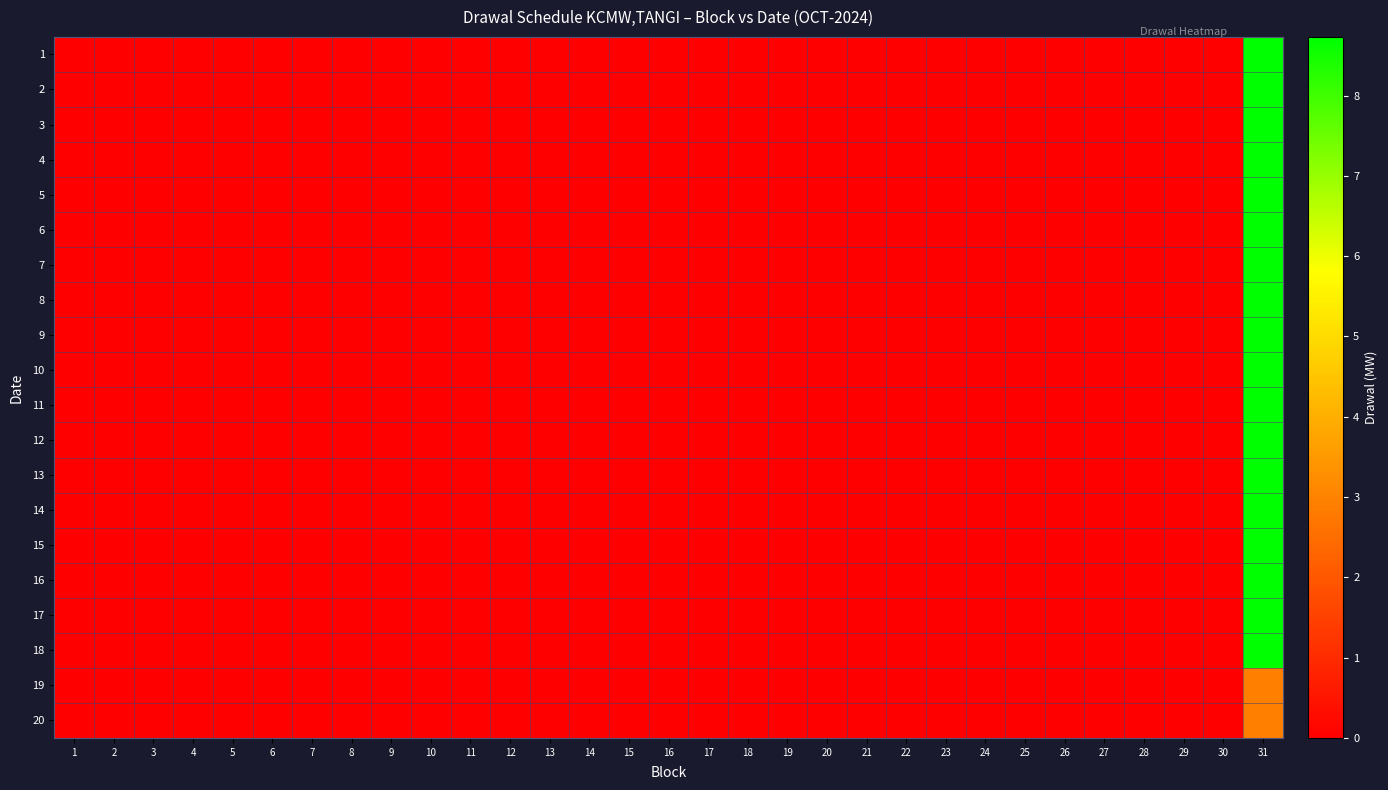

Reading right to left, extract all data points from this chart.

1: 31=8.7	30=0.0	29=0.0	28=0.0	27=0.0	26=0.0	25=0.0	24=0.0	23=0.0	22=0.0	21=0.0	20=0.0	19=0.0	18=0.0	17=0.0	16=0.0	15=0.0	14=0.0	13=0.0	12=0.0	11=0.0	10=0.0	9=0.0	8=0.0	7=0.0	6=0.0	5=0.0	4=0.0	3=0.0	2=0.0	1=0.0
2: 31=8.7	30=0.0	29=0.0	28=0.0	27=0.0	26=0.0	25=0.0	24=0.0	23=0.0	22=0.0	21=0.0	20=0.0	19=0.0	18=0.0	17=0.0	16=0.0	15=0.0	14=0.0	13=0.0	12=0.0	11=0.0	10=0.0	9=0.0	8=0.0	7=0.0	6=0.0	5=0.0	4=0.0	3=0.0	2=0.0	1=0.0
3: 31=8.7	30=0.0	29=0.0	28=0.0	27=0.0	26=0.0	25=0.0	24=0.0	23=0.0	22=0.0	21=0.0	20=0.0	19=0.0	18=0.0	17=0.0	16=0.0	15=0.0	14=0.0	13=0.0	12=0.0	11=0.0	10=0.0	9=0.0	8=0.0	7=0.0	6=0.0	5=0.0	4=0.0	3=0.0	2=0.0	1=0.0
4: 31=8.7	30=0.0	29=0.0	28=0.0	27=0.0	26=0.0	25=0.0	24=0.0	23=0.0	22=0.0	21=0.0	20=0.0	19=0.0	18=0.0	17=0.0	16=0.0	15=0.0	14=0.0	13=0.0	12=0.0	11=0.0	10=0.0	9=0.0	8=0.0	7=0.0	6=0.0	5=0.0	4=0.0	3=0.0	2=0.0	1=0.0
5: 31=8.7	30=0.0	29=0.0	28=0.0	27=0.0	26=0.0	25=0.0	24=0.0	23=0.0	22=0.0	21=0.0	20=0.0	19=0.0	18=0.0	17=0.0	16=0.0	15=0.0	14=0.0	13=0.0	12=0.0	11=0.0	10=0.0	9=0.0	8=0.0	7=0.0	6=0.0	5=0.0	4=0.0	3=0.0	2=0.0	1=0.0
6: 31=8.7	30=0.0	29=0.0	28=0.0	27=0.0	26=0.0	25=0.0	24=0.0	23=0.0	22=0.0	21=0.0	20=0.0	19=0.0	18=0.0	17=0.0	16=0.0	15=0.0	14=0.0	13=0.0	12=0.0	11=0.0	10=0.0	9=0.0	8=0.0	7=0.0	6=0.0	5=0.0	4=0.0	3=0.0	2=0.0	1=0.0
7: 31=8.7	30=0.0	29=0.0	28=0.0	27=0.0	26=0.0	25=0.0	24=0.0	23=0.0	22=0.0	21=0.0	20=0.0	19=0.0	18=0.0	17=0.0	16=0.0	15=0.0	14=0.0	13=0.0	12=0.0	11=0.0	10=0.0	9=0.0	8=0.0	7=0.0	6=0.0	5=0.0	4=0.0	3=0.0	2=0.0	1=0.0
8: 31=8.7	30=0.0	29=0.0	28=0.0	27=0.0	26=0.0	25=0.0	24=0.0	23=0.0	22=0.0	21=0.0	20=0.0	19=0.0	18=0.0	17=0.0	16=0.0	15=0.0	14=0.0	13=0.0	12=0.0	11=0.0	10=0.0	9=0.0	8=0.0	7=0.0	6=0.0	5=0.0	4=0.0	3=0.0	2=0.0	1=0.0
9: 31=8.7	30=0.0	29=0.0	28=0.0	27=0.0	26=0.0	25=0.0	24=0.0	23=0.0	22=0.0	21=0.0	20=0.0	19=0.0	18=0.0	17=0.0	16=0.0	15=0.0	14=0.0	13=0.0	12=0.0	11=0.0	10=0.0	9=0.0	8=0.0	7=0.0	6=0.0	5=0.0	4=0.0	3=0.0	2=0.0	1=0.0
10: 31=8.7	30=0.0	29=0.0	28=0.0	27=0.0	26=0.0	25=0.0	24=0.0	23=0.0	22=0.0	21=0.0	20=0.0	19=0.0	18=0.0	17=0.0	16=0.0	15=0.0	14=0.0	13=0.0	12=0.0	11=0.0	10=0.0	9=0.0	8=0.0	7=0.0	6=0.0	5=0.0	4=0.0	3=0.0	2=0.0	1=0.0
11: 31=8.7	30=0.0	29=0.0	28=0.0	27=0.0	26=0.0	25=0.0	24=0.0	23=0.0	22=0.0	21=0.0	20=0.0	19=0.0	18=0.0	17=0.0	16=0.0	15=0.0	14=0.0	13=0.0	12=0.0	11=0.0	10=0.0	9=0.0	8=0.0	7=0.0	6=0.0	5=0.0	4=0.0	3=0.0	2=0.0	1=0.0
12: 31=8.7	30=0.0	29=0.0	28=0.0	27=0.0	26=0.0	25=0.0	24=0.0	23=0.0	22=0.0	21=0.0	20=0.0	19=0.0	18=0.0	17=0.0	16=0.0	15=0.0	14=0.0	13=0.0	12=0.0	11=0.0	10=0.0	9=0.0	8=0.0	7=0.0	6=0.0	5=0.0	4=0.0	3=0.0	2=0.0	1=0.0
13: 31=8.7	30=0.0	29=0.0	28=0.0	27=0.0	26=0.0	25=0.0	24=0.0	23=0.0	22=0.0	21=0.0	20=0.0	19=0.0	18=0.0	17=0.0	16=0.0	15=0.0	14=0.0	13=0.0	12=0.0	11=0.0	10=0.0	9=0.0	8=0.0	7=0.0	6=0.0	5=0.0	4=0.0	3=0.0	2=0.0	1=0.0
14: 31=8.7	30=0.0	29=0.0	28=0.0	27=0.0	26=0.0	25=0.0	24=0.0	23=0.0	22=0.0	21=0.0	20=0.0	19=0.0	18=0.0	17=0.0	16=0.0	15=0.0	14=0.0	13=0.0	12=0.0	11=0.0	10=0.0	9=0.0	8=0.0	7=0.0	6=0.0	5=0.0	4=0.0	3=0.0	2=0.0	1=0.0
15: 31=8.7	30=0.0	29=0.0	28=0.0	27=0.0	26=0.0	25=0.0	24=0.0	23=0.0	22=0.0	21=0.0	20=0.0	19=0.0	18=0.0	17=0.0	16=0.0	15=0.0	14=0.0	13=0.0	12=0.0	11=0.0	10=0.0	9=0.0	8=0.0	7=0.0	6=0.0	5=0.0	4=0.0	3=0.0	2=0.0	1=0.0
16: 31=8.7	30=0.0	29=0.0	28=0.0	27=0.0	26=0.0	25=0.0	24=0.0	23=0.0	22=0.0	21=0.0	20=0.0	19=0.0	18=0.0	17=0.0	16=0.0	15=0.0	14=0.0	13=0.0	12=0.0	11=0.0	10=0.0	9=0.0	8=0.0	7=0.0	6=0.0	5=0.0	4=0.0	3=0.0	2=0.0	1=0.0
17: 31=8.7	30=0.0	29=0.0	28=0.0	27=0.0	26=0.0	25=0.0	24=0.0	23=0.0	22=0.0	21=0.0	20=0.0	19=0.0	18=0.0	17=0.0	16=0.0	15=0.0	14=0.0	13=0.0	12=0.0	11=0.0	10=0.0	9=0.0	8=0.0	7=0.0	6=0.0	5=0.0	4=0.0	3=0.0	2=0.0	1=0.0
18: 31=8.7	30=0.0	29=0.0	28=0.0	27=0.0	26=0.0	25=0.0	24=0.0	23=0.0	22=0.0	21=0.0	20=0.0	19=0.0	18=0.0	17=0.0	16=0.0	15=0.0	14=0.0	13=0.0	12=0.0	11=0.0	10=0.0	9=0.0	8=0.0	7=0.0	6=0.0	5=0.0	4=0.0	3=0.0	2=0.0	1=0.0
19: 31=2.9	30=0.0	29=0.0	28=0.0	27=0.0	26=0.0	25=0.0	24=0.0	23=0.0	22=0.0	21=0.0	20=0.0	19=0.0	18=0.0	17=0.0	16=0.0	15=0.0	14=0.0	13=0.0	12=0.0	11=0.0	10=0.0	9=0.0	8=0.0	7=0.0	6=0.0	5=0.0	4=0.0	3=0.0	2=0.0	1=0.0
20: 31=2.9	30=0.0	29=0.0	28=0.0	27=0.0	26=0.0	25=0.0	24=0.0	23=0.0	22=0.0	21=0.0	20=0.0	19=0.0	18=0.0	17=0.0	16=0.0	15=0.0	14=0.0	13=0.0	12=0.0	11=0.0	10=0.0	9=0.0	8=0.0	7=0.0	6=0.0	5=0.0	4=0.0	3=0.0	2=0.0	1=0.0